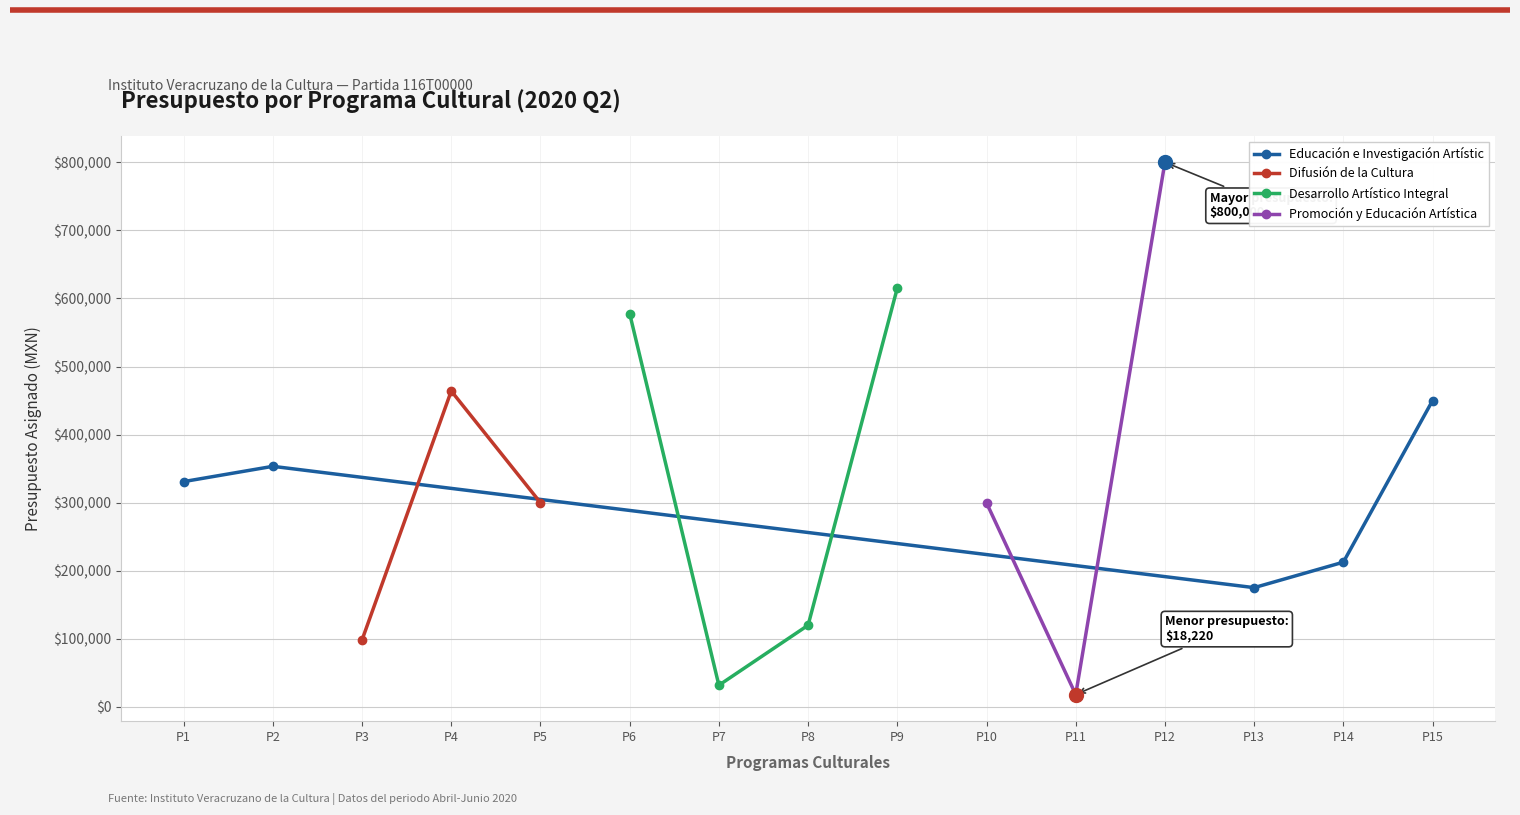

Is it true that the value at 9 is 299840?

True